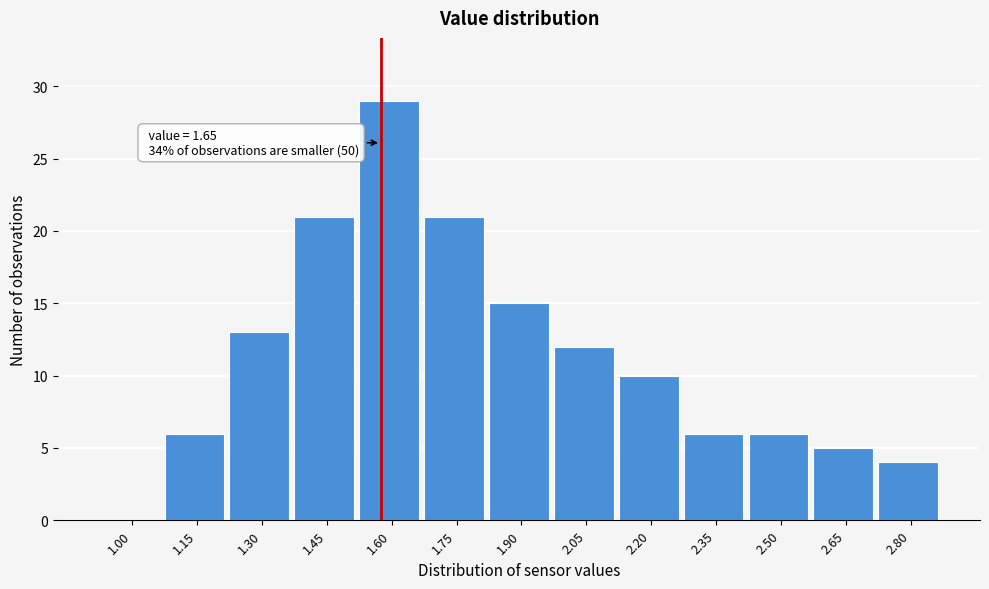

Reading right to left, what are all the values shown in this chart?

2.80=4	2.65=5	2.50=6	2.35=6	2.20=10	2.05=12	1.90=15	1.75=21	1.60=29	1.45=21	1.30=13	1.15=6	1.00=0